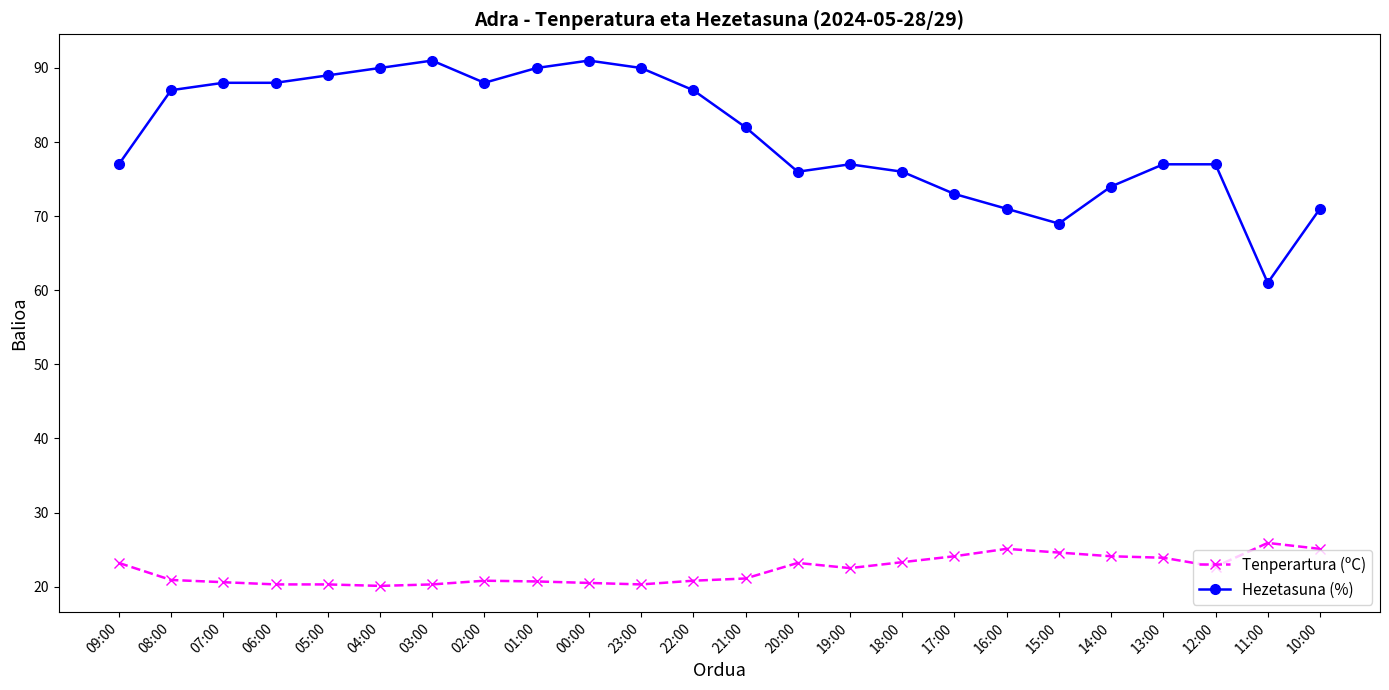

Is it true that Hezetasuna (%) equals 90.0 at 04:00?

True